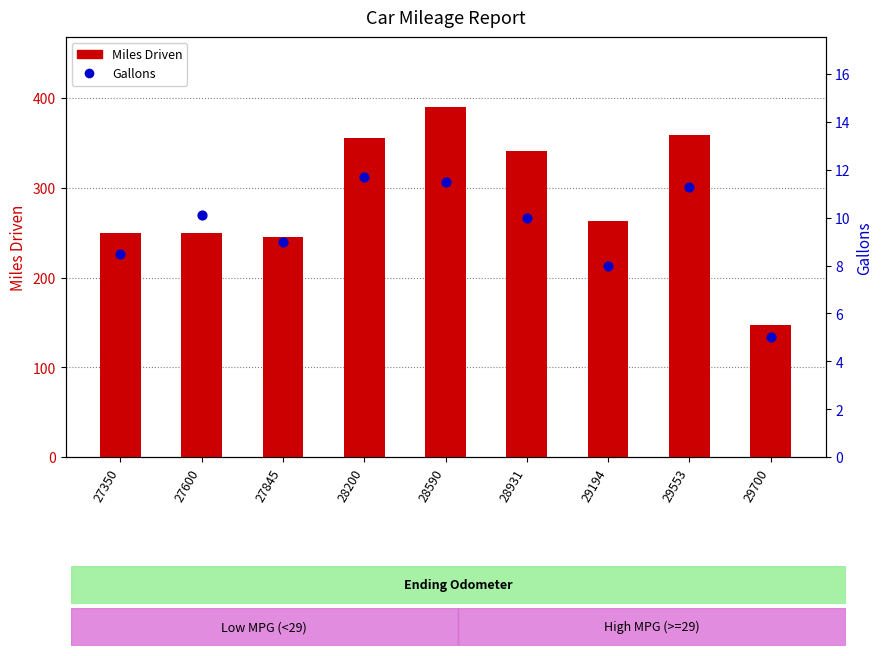

Which series has the largest total across all categories?

Miles Driven